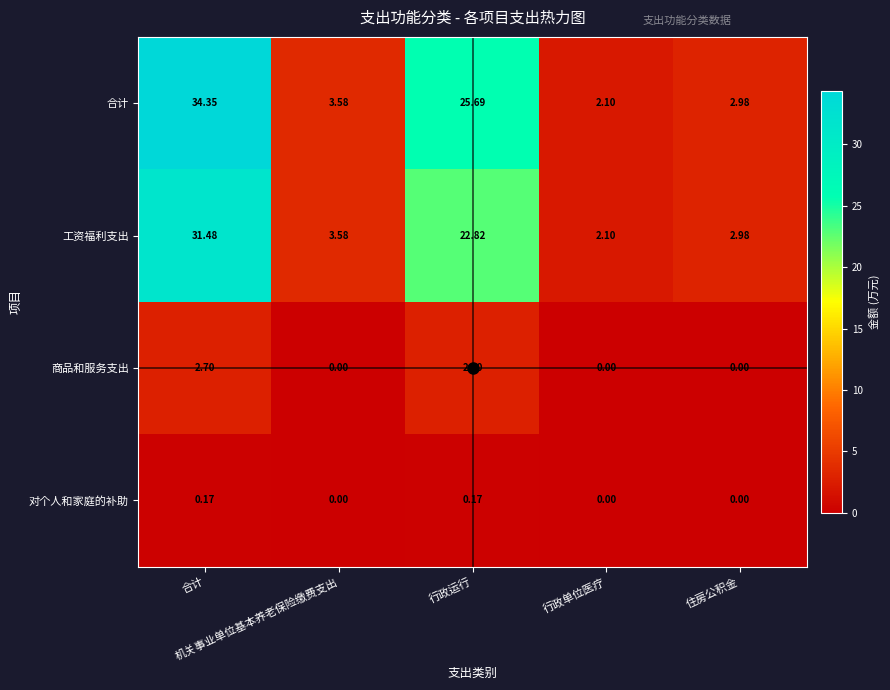

Reading left to right, list all the values displayed in this chart.

合计: 合计=34.4	机关事业单位基本养老保险缴费支出=3.6	行政运行=25.7	行政单位医疗=2.1	住房公积金=3.0
工资福利支出: 合计=31.5	机关事业单位基本养老保险缴费支出=3.6	行政运行=22.8	行政单位医疗=2.1	住房公积金=3.0
商品和服务支出: 合计=2.7	机关事业单位基本养老保险缴费支出=0.0	行政运行=2.7	行政单位医疗=0.0	住房公积金=0.0
对个人和家庭的补助: 合计=0.2	机关事业单位基本养老保险缴费支出=0.0	行政运行=0.2	行政单位医疗=0.0	住房公积金=0.0